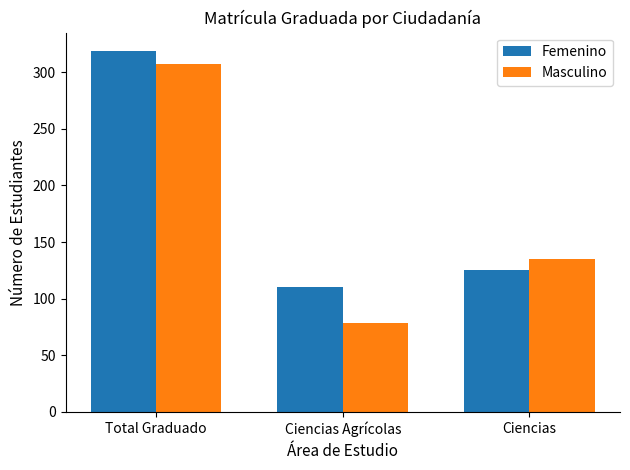

What is the sum of all Masculino values?

521